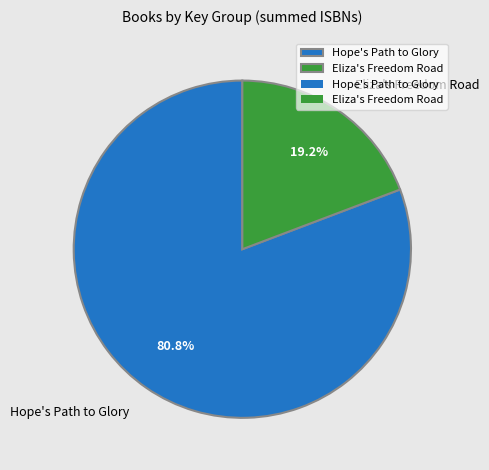

Count the number of slices in the pie.

2